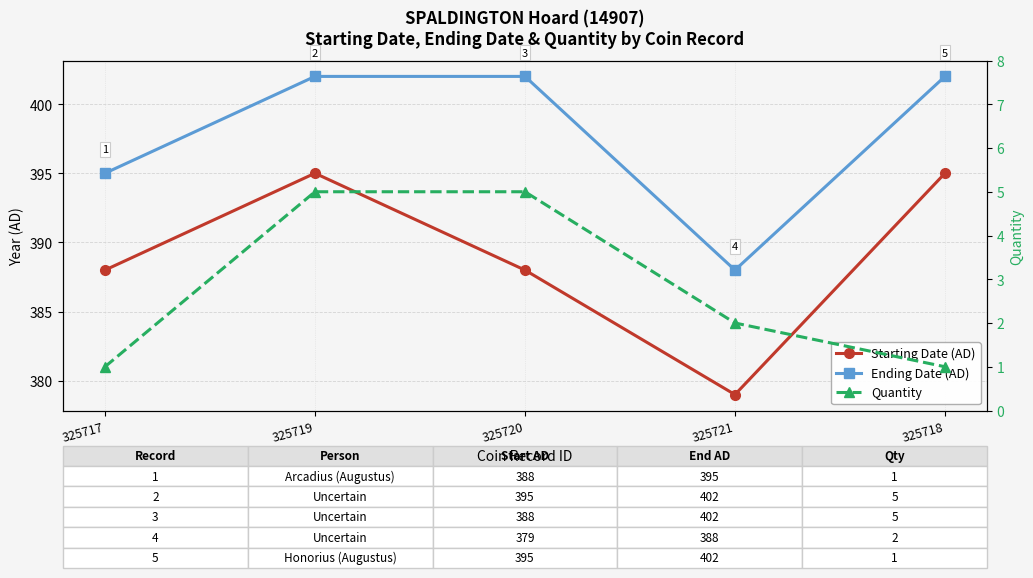

How many lines are shown in the chart?

3